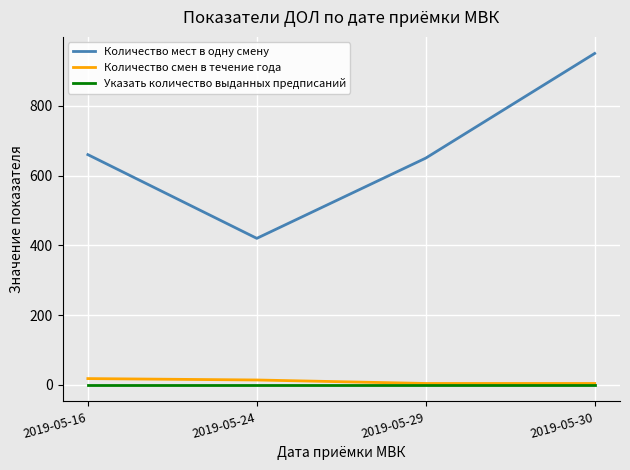

At which category does Количество мест в одну смену reach its first local valley?

2019-05-24